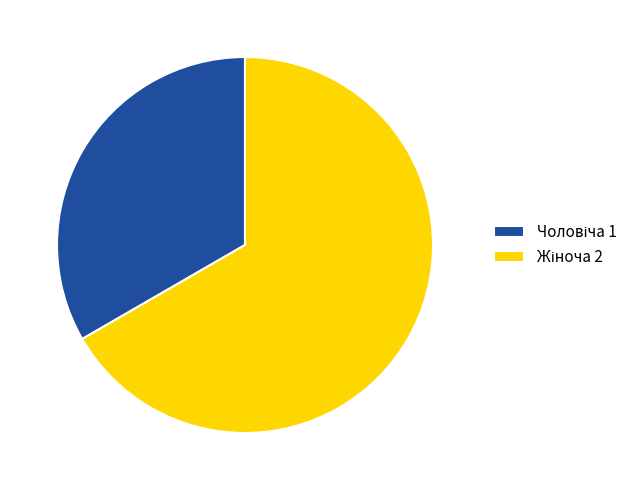

Does any single category account for the majority?

Yes